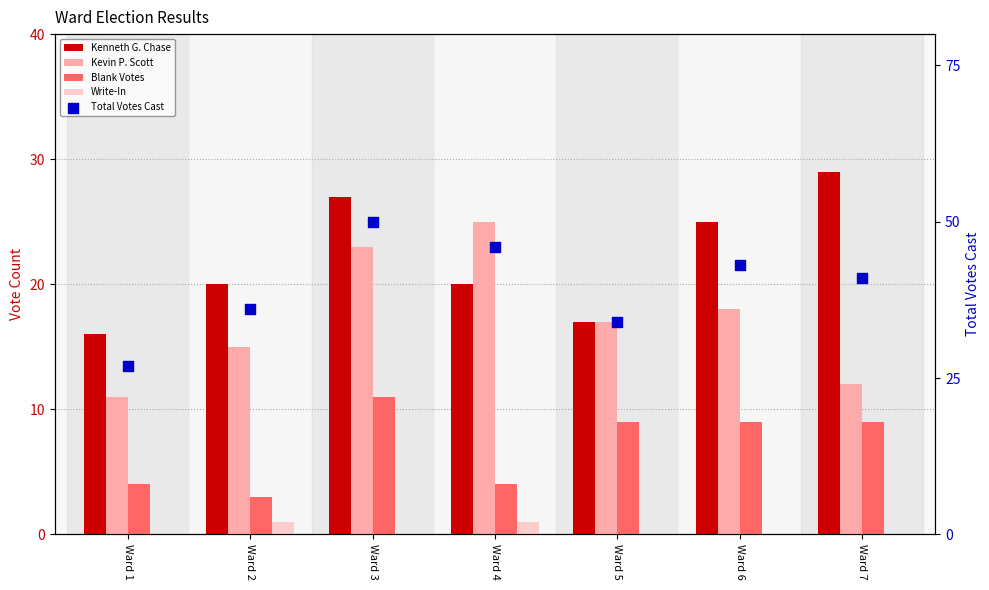

Which series has the widest spread of Y values?

Total Votes Cast